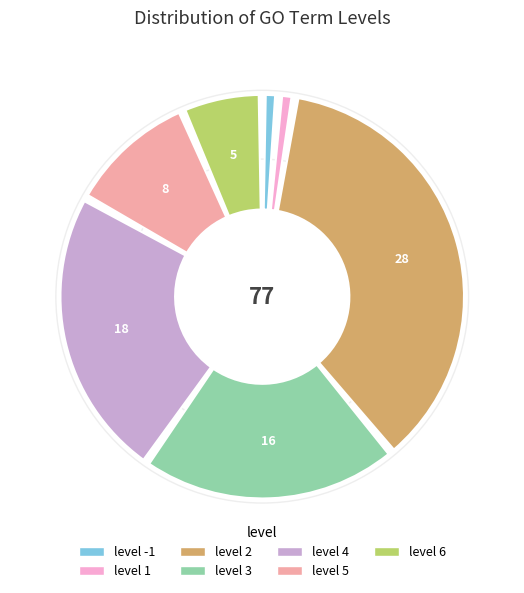

Does 6 represent more than half of the total?

No